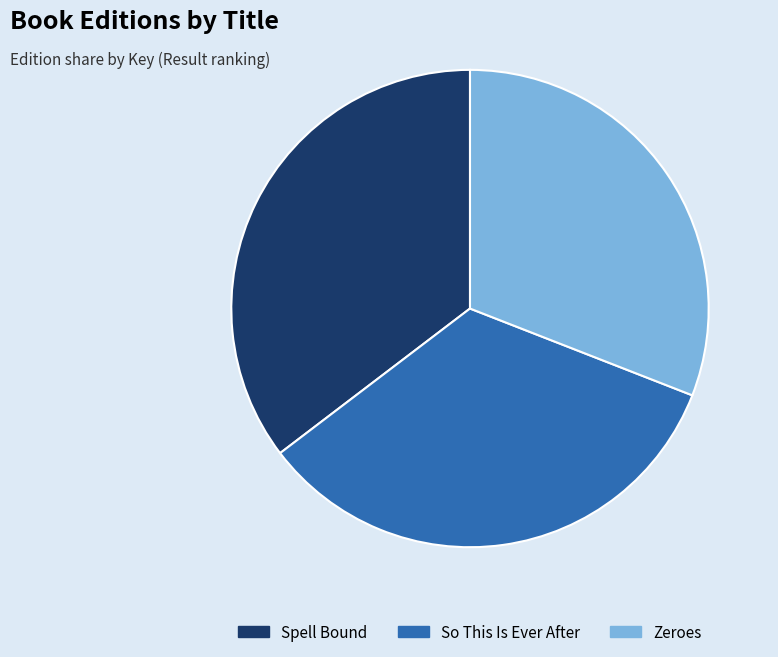

What is the smallest slice in the pie chart?

Zeroes